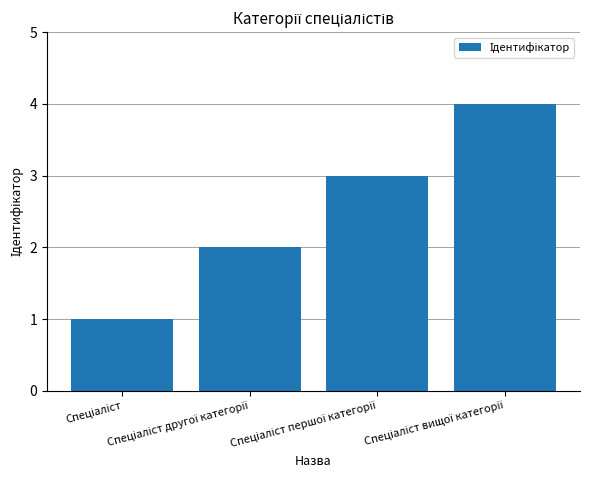

How many categories are shown in the chart?

4